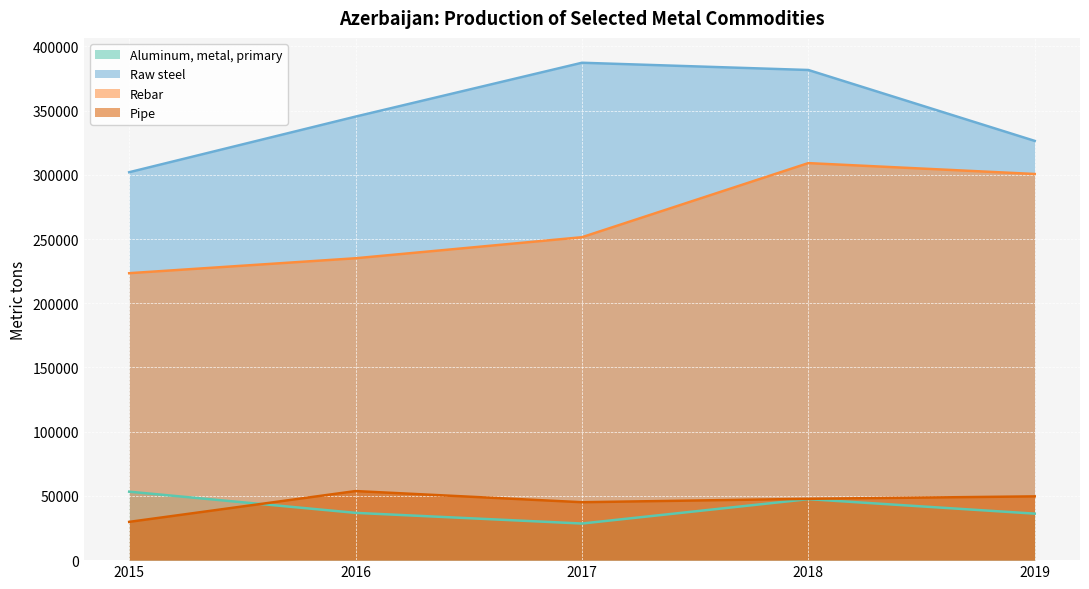

Is it true that Pipe equals 45199 at 2015?

False